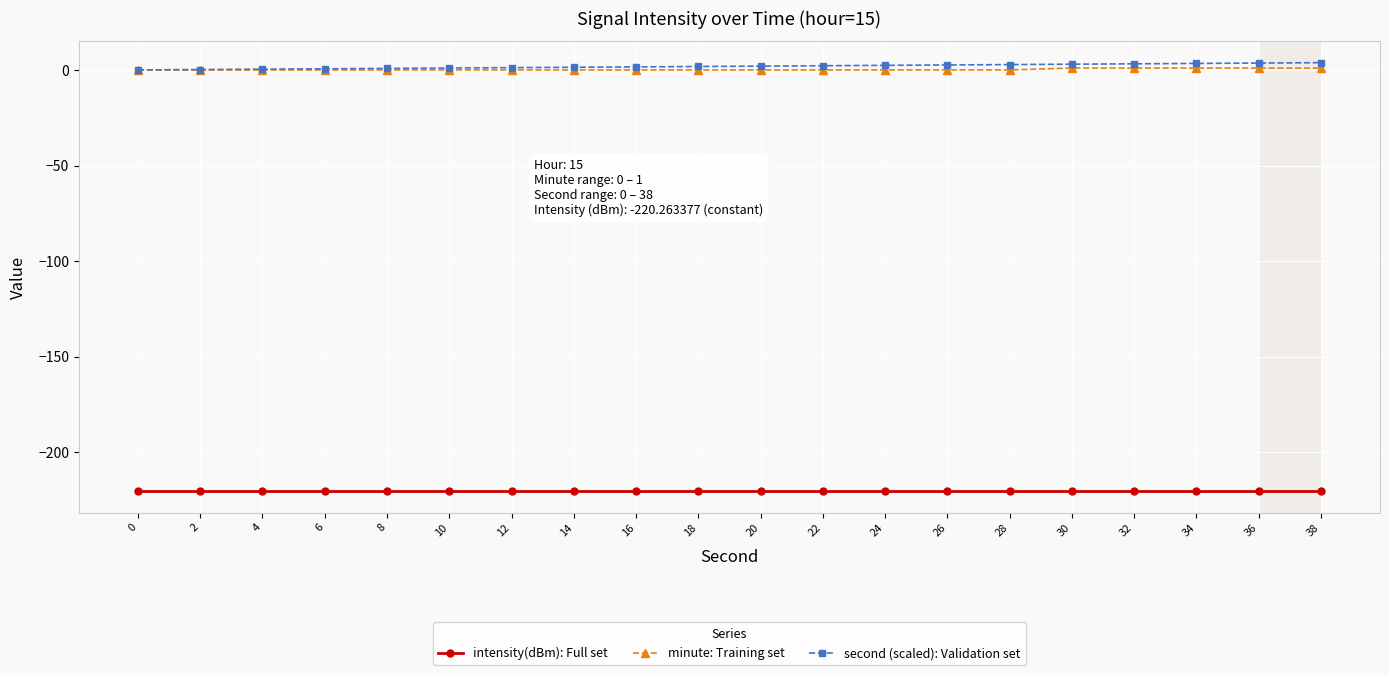

What is the sum of the second (scaled): Validation set values at 10 and 26?

3.6